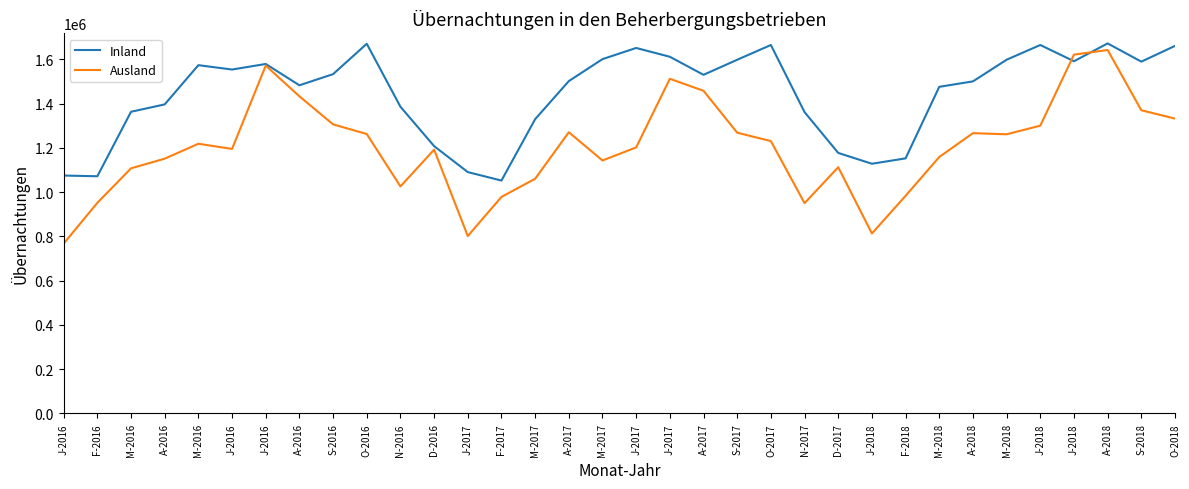

At which category is the sum across all series the highest?

A-2018